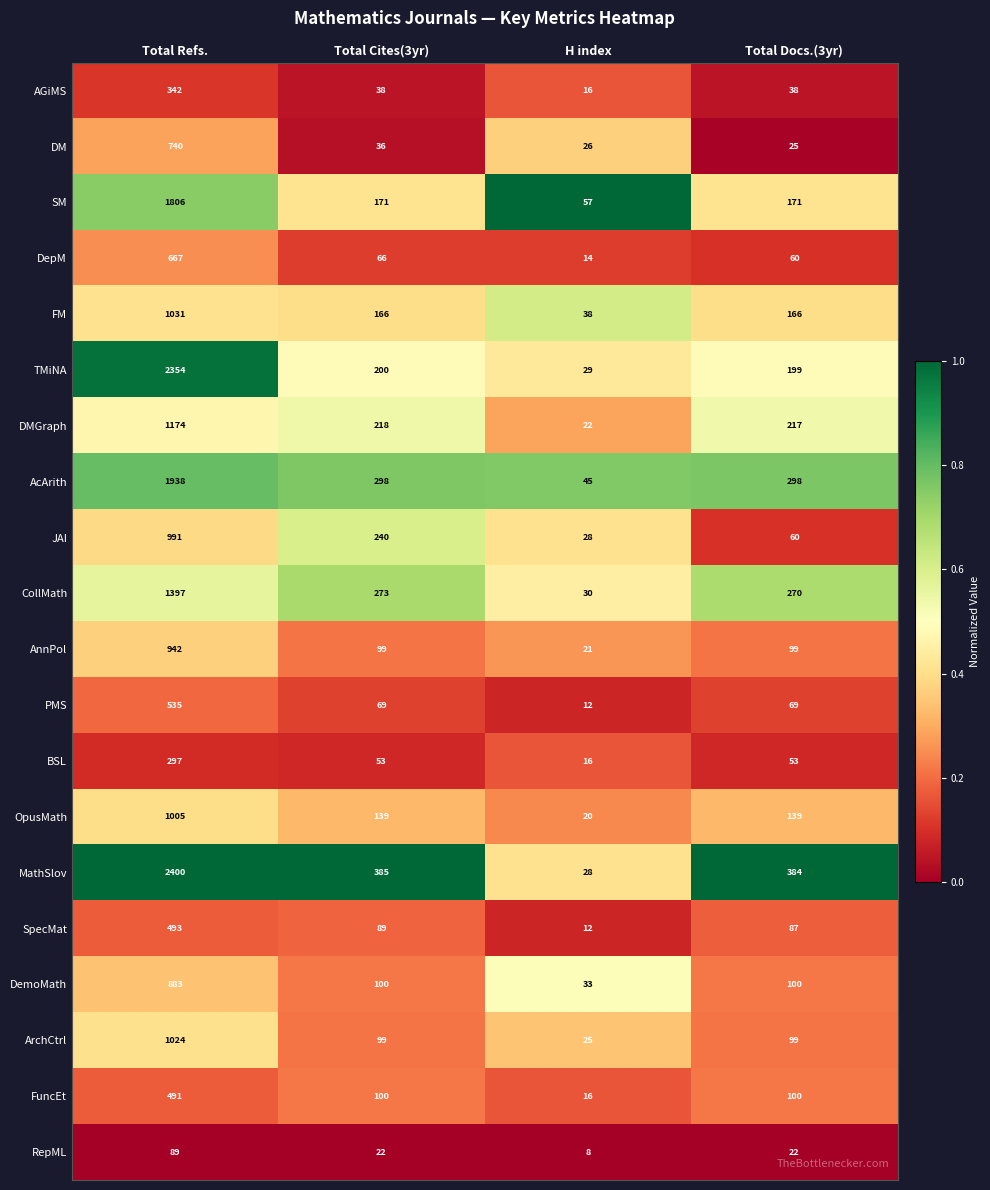

What is the total value across all series at Total Refs.?

20599